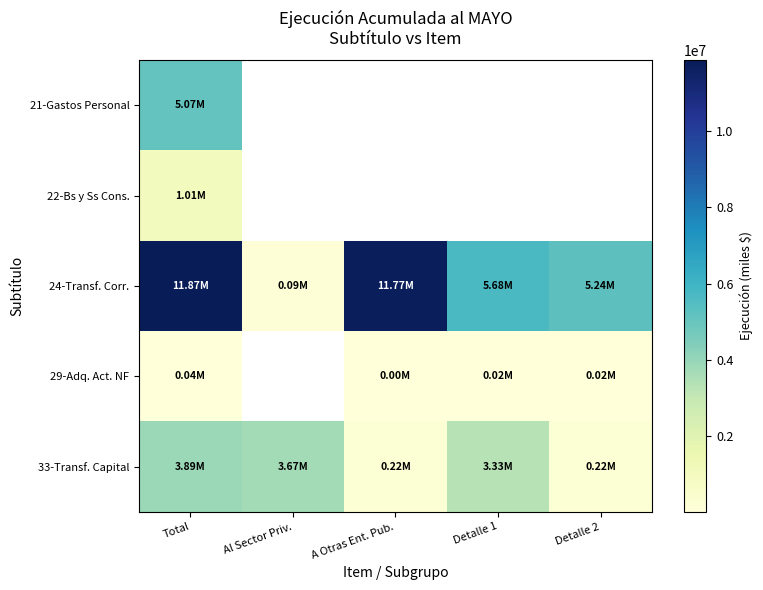

What is the minimum value shown in the chart?

925.0